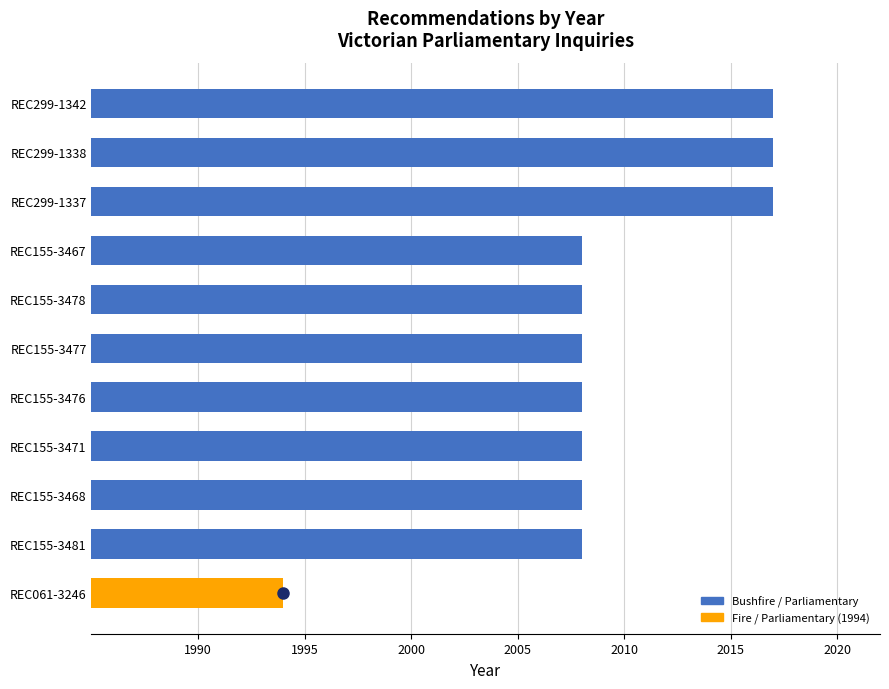

What value does the data have at REC155-3467?

2008